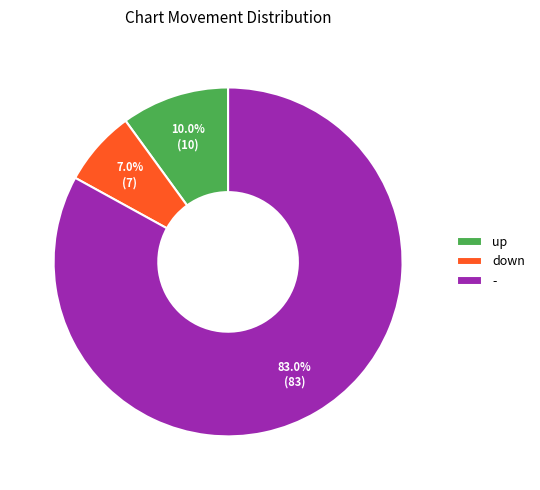

What is the smallest slice in the pie chart?

down